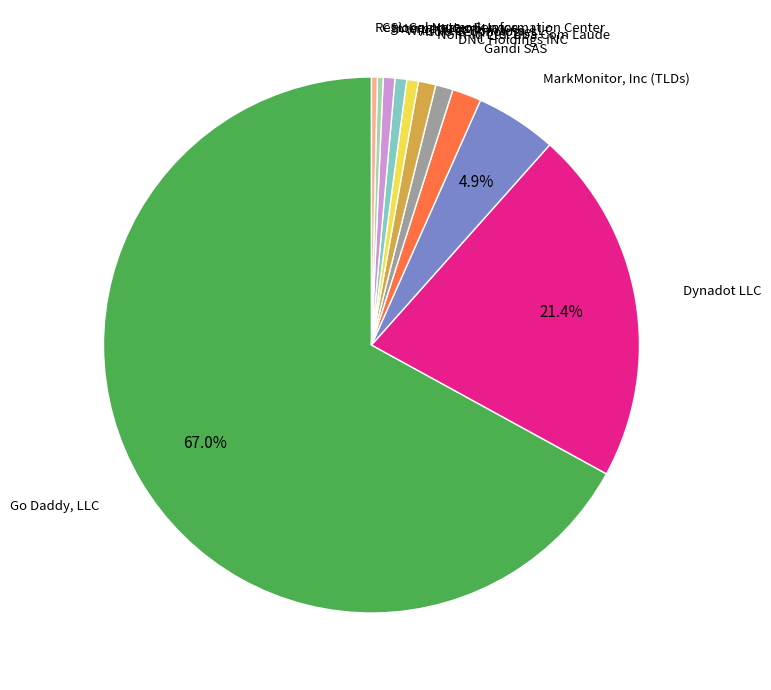

Is there a majority slice in this chart?

Yes